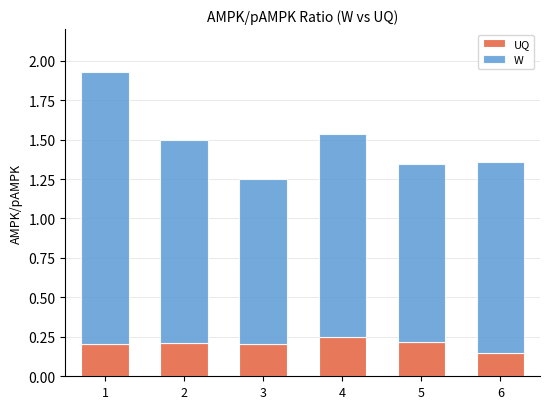

The UQ series shows 0.4 at 5. True or false?

False